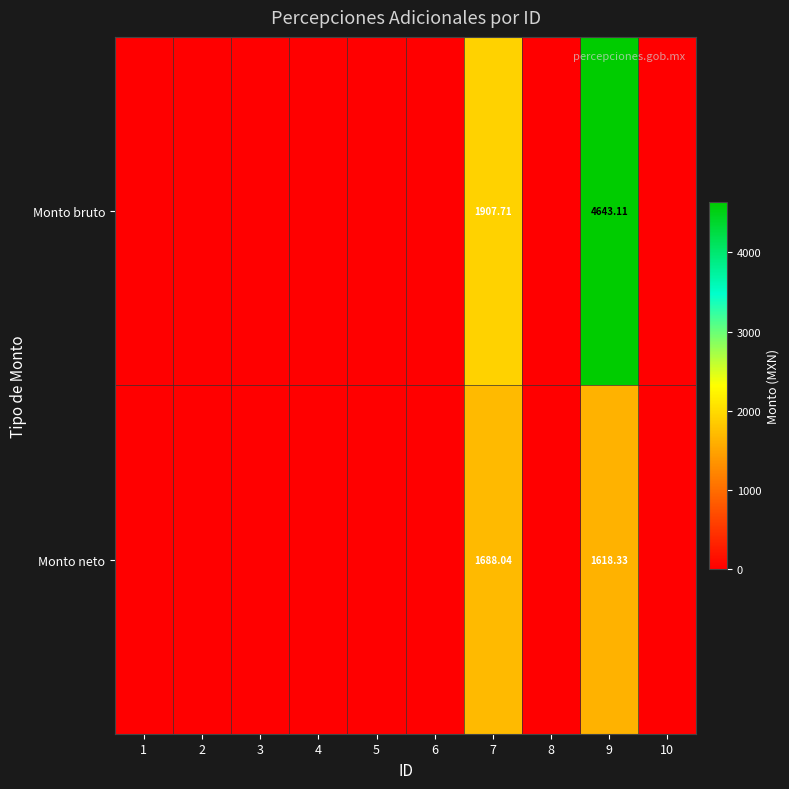

At 9, list the series in order from largest to smallest.

Monto bruto, Monto neto